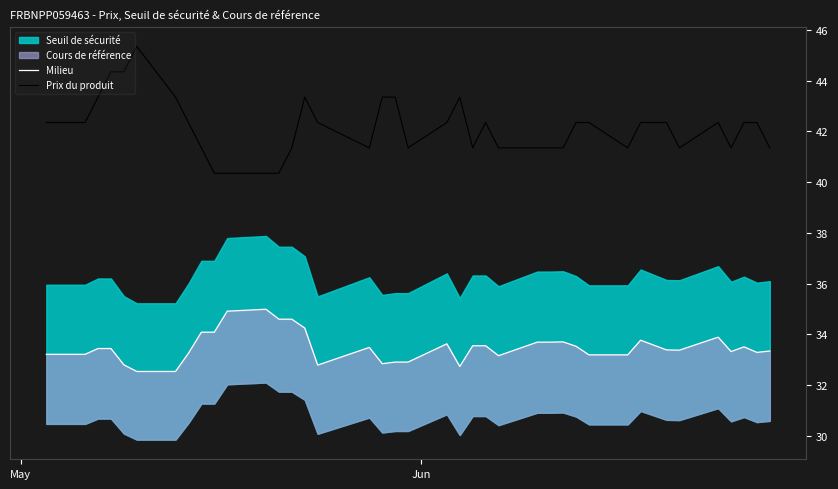

What is the minimum value for Prix du produit?

40.4